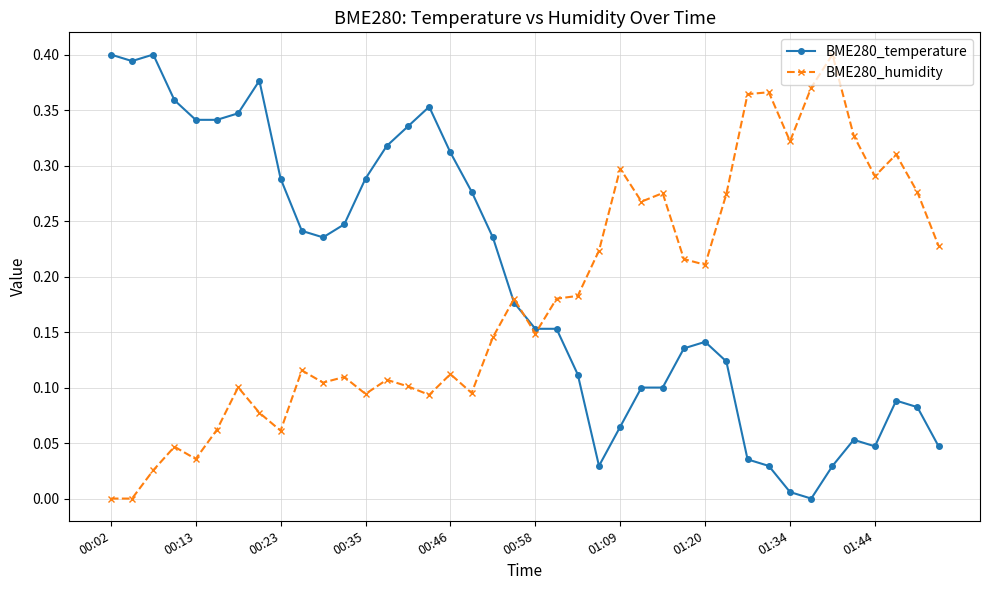

True or false: BME280_temperature has more than 0 interior local peaks.

True